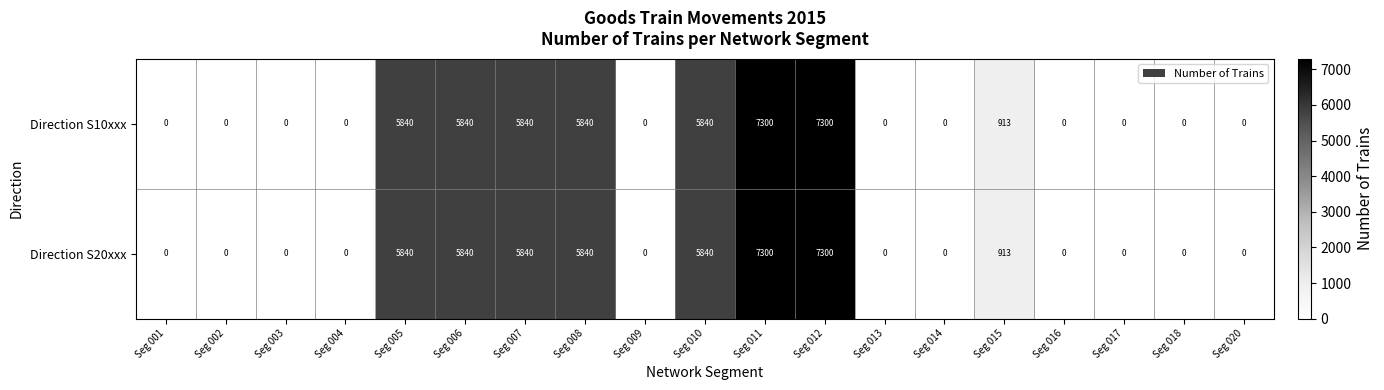

Is the value of Direction S10xxx at Seg 008 greater than the value of Direction S20xxx at Seg 018?

Yes